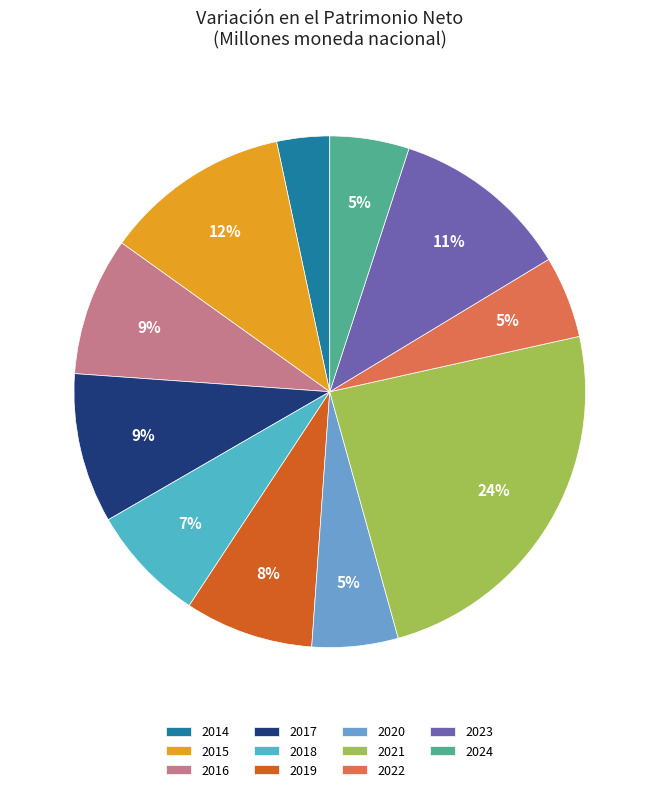

To the nearest percent, what is the average slice percentage?

9%